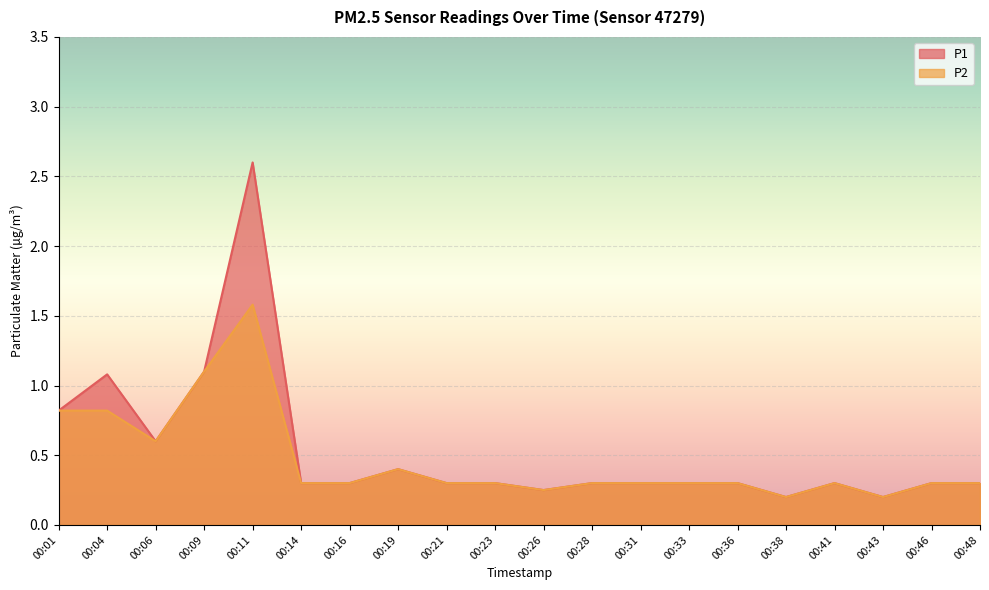

How many lines are shown in the chart?

2